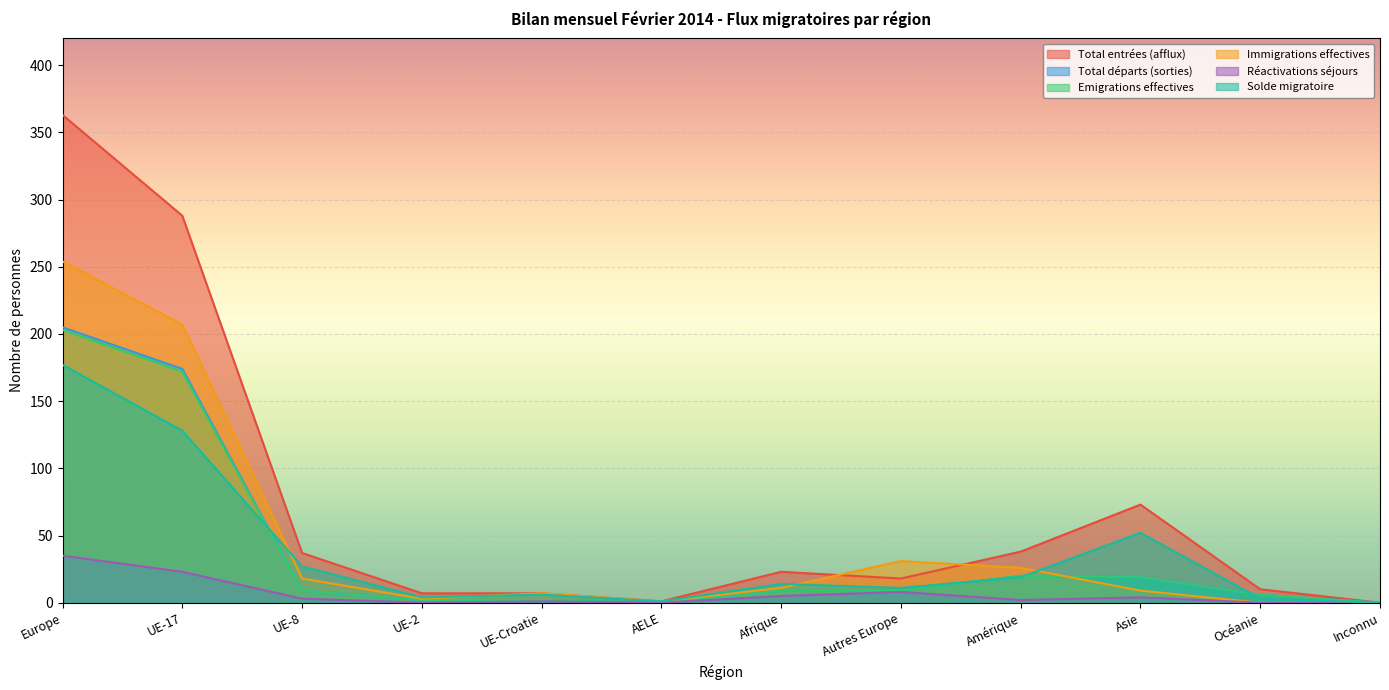

What is the value of the Solde migratoire point at the 6th from the left?

1